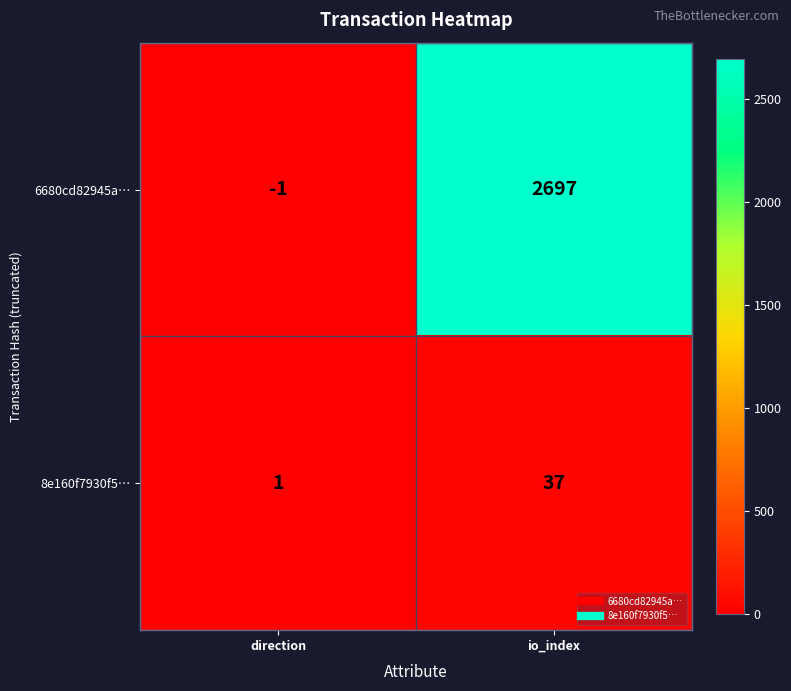

Which category has the highest value across all series?

io_index